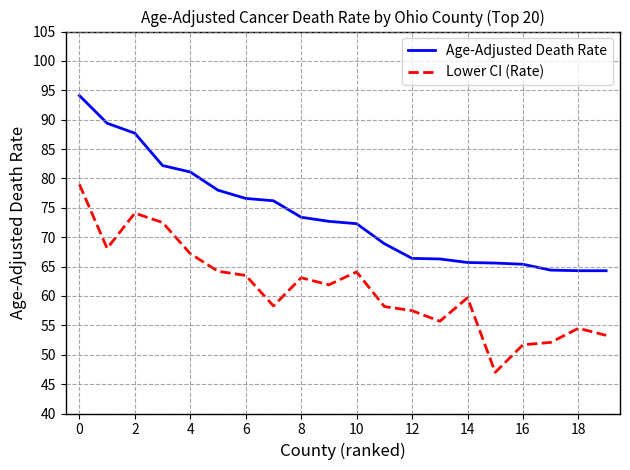

What are all the series names shown in the legend?

Age-Adjusted Death Rate, Lower CI (Rate)